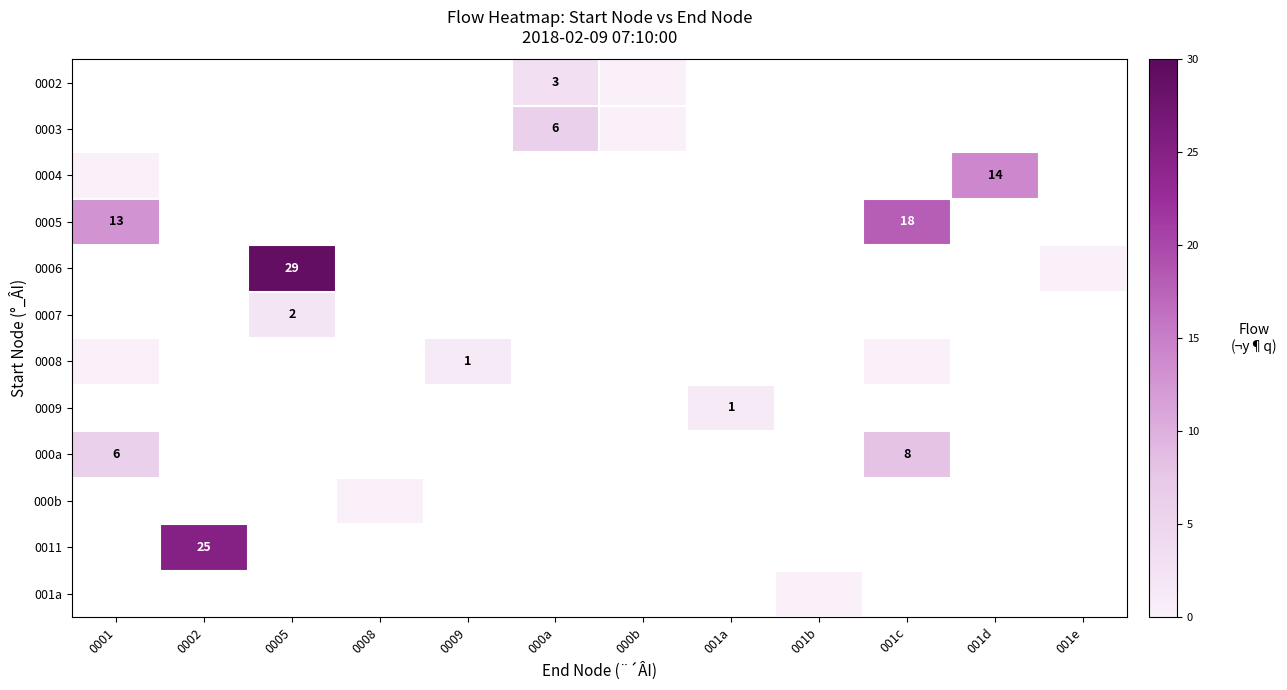

The 0002 series shows 5 at 000a. True or false?

False